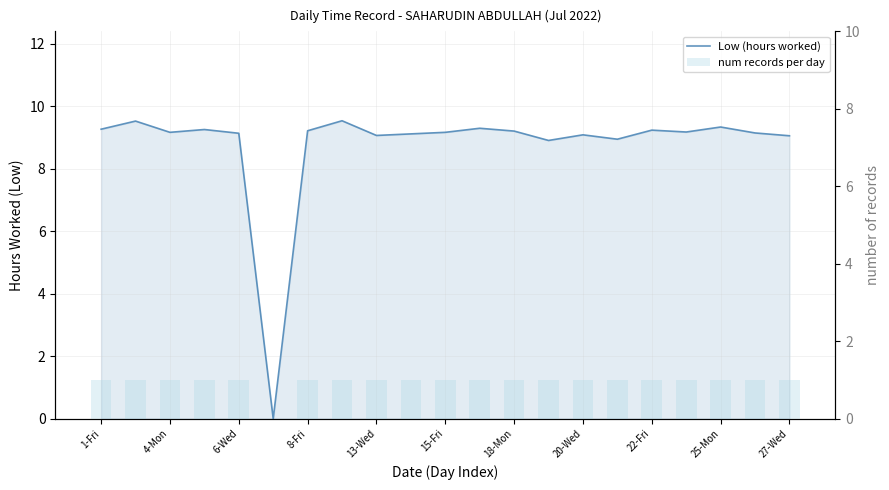

Which has a higher value, 18-Mon or 13?

18-Mon